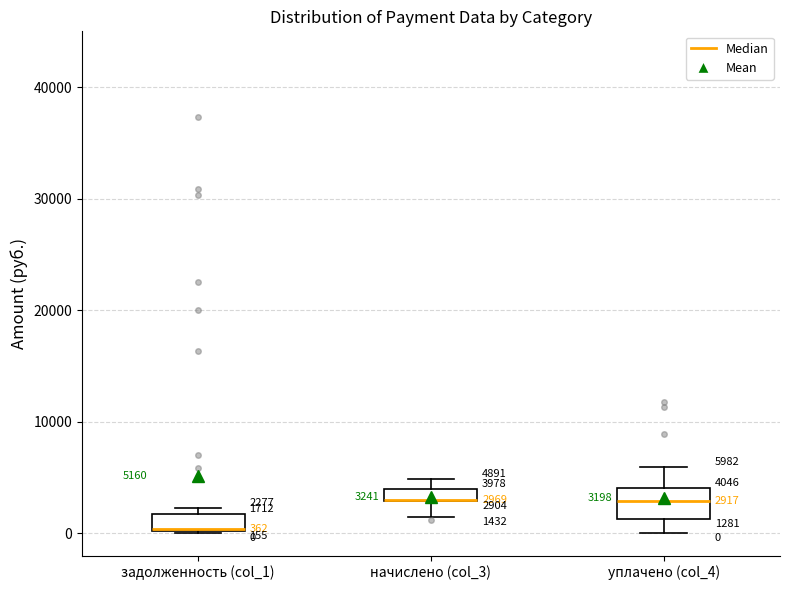

Which box is the tallest, from its lower edge to its upper edge?

уплачено (col_4)